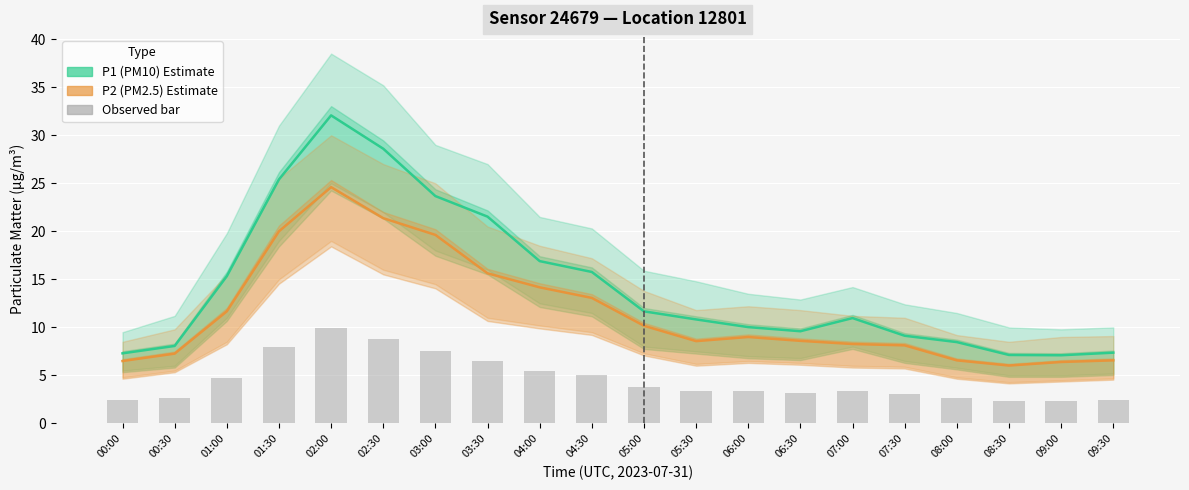

What is the maximum value shown in the chart?

32.1